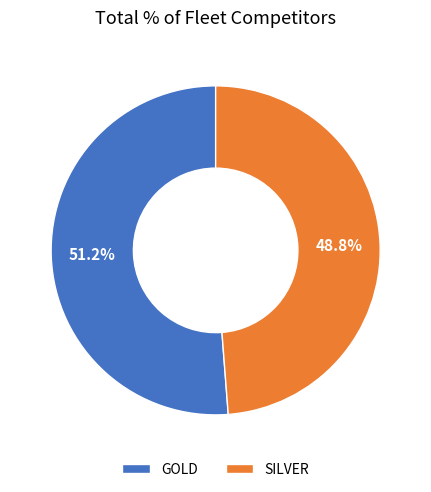

How many segments does this pie chart have?

2